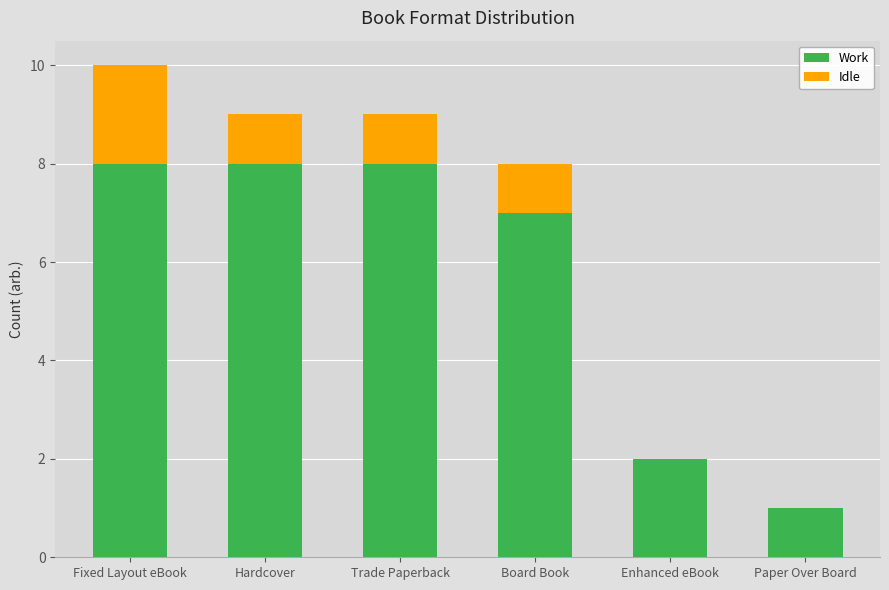

What is the average value of the Work series?

6